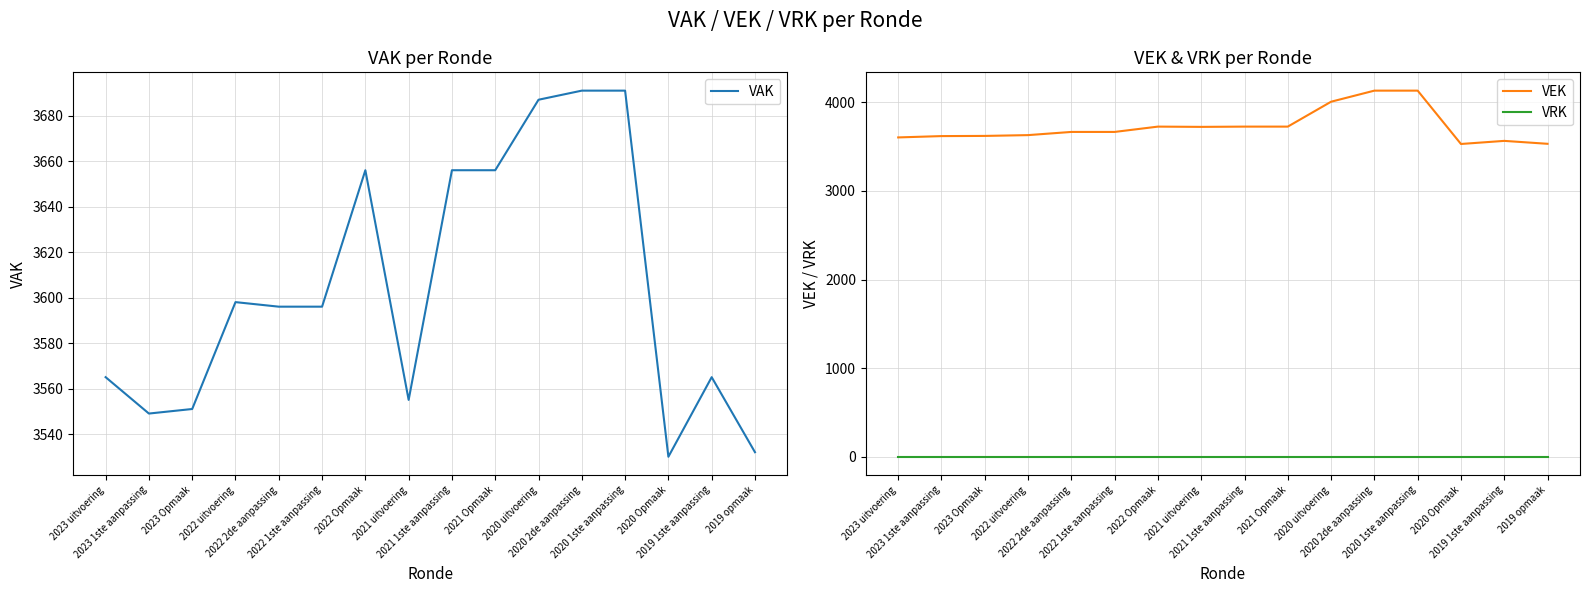

What is the difference between the highest and lowest values at 2020 2de aanpassing?

4132